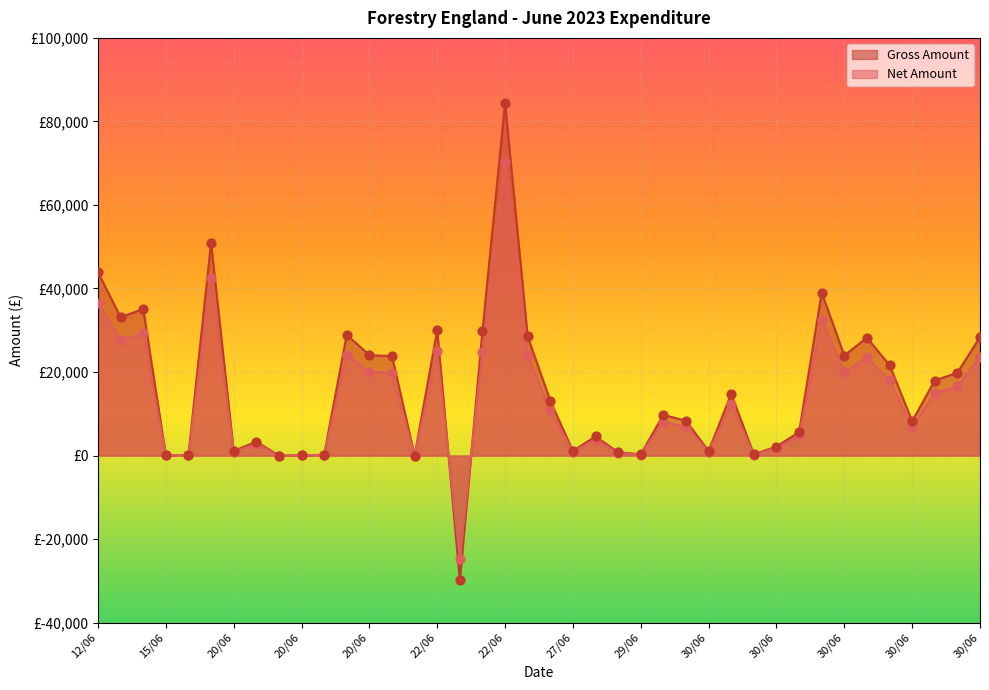

What are all the series names shown in the legend?

Gross Amount, Net Amount